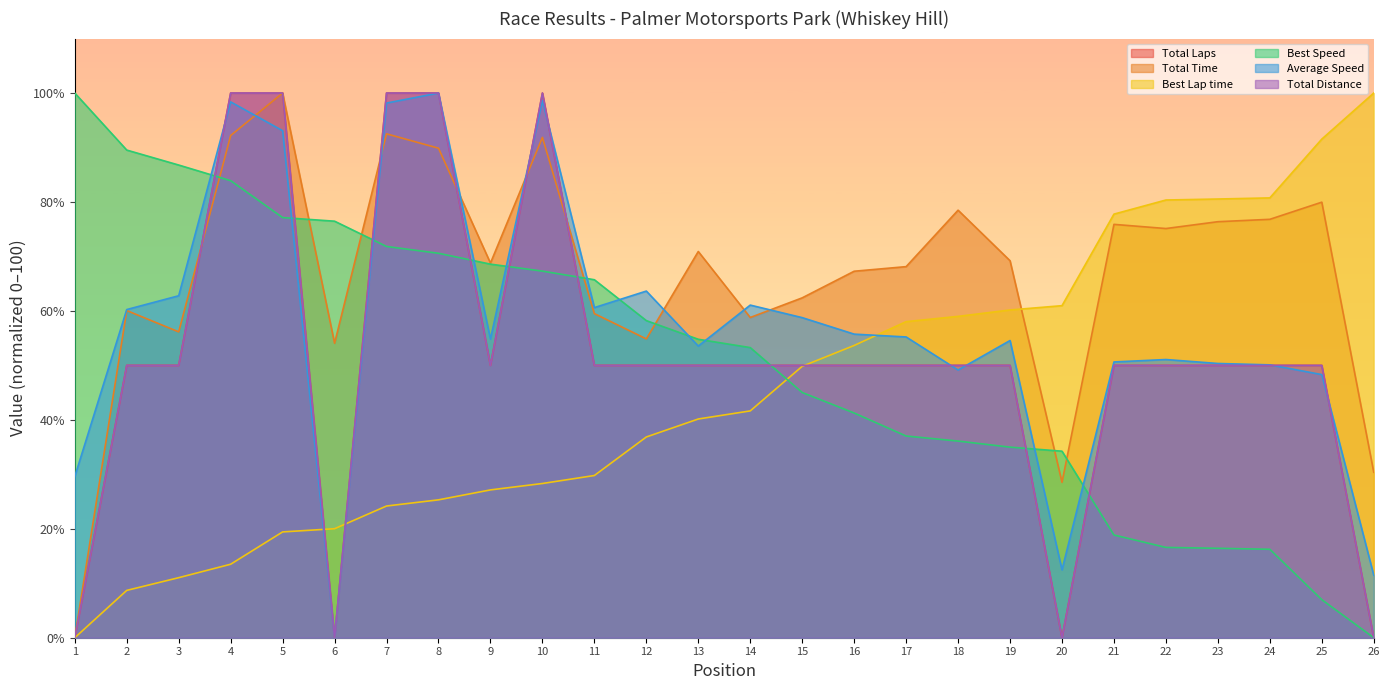

Reading right to left, what are all the values shown in this chart?

Total Laps: 26=0.0	25=50.0	24=50.0	23=50.0	22=50.0	21=50.0	20=0.0	19=50.0	18=50.0	17=50.0	16=50.0	15=50.0	14=50.0	13=50.0	12=50.0	11=50.0	10=100.0	9=50.0	8=100.0	7=100.0	6=0.0	5=100.0	4=100.0	3=50.0	2=50.0	1=0.0
Total Time: 26=30.4	25=80.0	24=76.8	23=76.4	22=75.1	21=75.9	20=28.5	19=69.2	18=78.5	17=68.1	16=67.3	15=62.4	14=58.8	13=70.9	12=54.9	11=59.5	10=91.9	9=68.8	8=89.9	7=92.5	6=54.1	5=100.0	4=92.2	3=56.2	2=60.1	1=0.0
Best Lap time: 26=100.0	25=91.5	24=80.7	23=80.5	22=80.4	21=77.8	20=61.0	19=60.2	18=59.0	17=58.0	16=53.7	15=49.8	14=41.6	13=40.2	12=36.9	11=29.8	10=28.3	9=27.1	8=25.3	7=24.2	6=20.0	5=19.4	4=13.5	3=11.0	2=8.7	1=0.0
Best Speed: 26=0.0	25=7.0	24=16.2	23=16.4	22=16.6	21=18.9	20=34.2	19=35.0	18=36.1	17=37.0	16=41.3	15=45.0	14=53.3	13=54.8	12=58.2	11=65.7	10=67.3	9=68.6	8=70.6	7=71.8	6=76.5	5=77.1	4=83.9	3=86.8	2=89.5	1=100.0
Average Speed: 26=11.5	25=48.3	24=50.1	23=50.3	22=51.1	21=50.6	20=12.5	19=54.6	18=49.1	17=55.2	16=55.7	15=58.8	14=61.1	13=53.5	12=63.6	11=60.6	10=98.6	9=54.8	8=100.0	7=98.2	6=0.0	5=93.1	4=98.4	3=62.8	2=60.2	1=29.6
Total Distance: 26=0.0	25=50.0	24=50.0	23=50.0	22=50.0	21=50.0	20=0.0	19=50.0	18=50.0	17=50.0	16=50.0	15=50.0	14=50.0	13=50.0	12=50.0	11=50.0	10=100.0	9=50.0	8=100.0	7=100.0	6=0.0	5=100.0	4=100.0	3=50.0	2=50.0	1=0.0